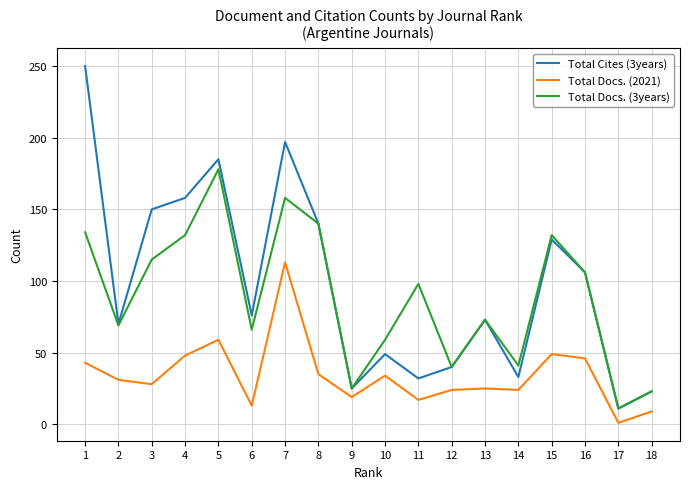

Which series has the widest spread of values?

Total Cites (3years)